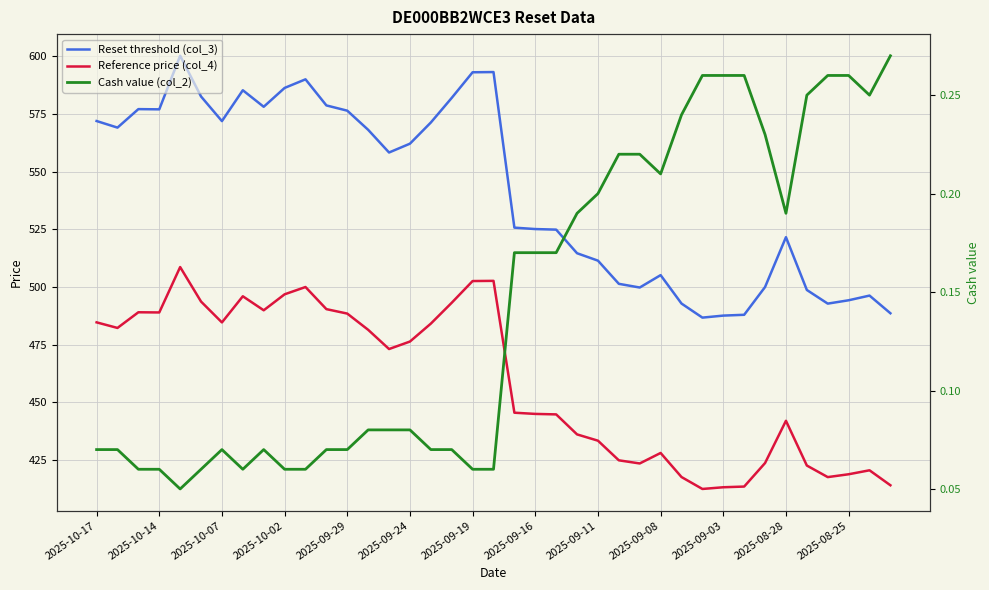

True or false: Reference price (col_4) and Reset threshold (col_3) intersect in this chart.

False